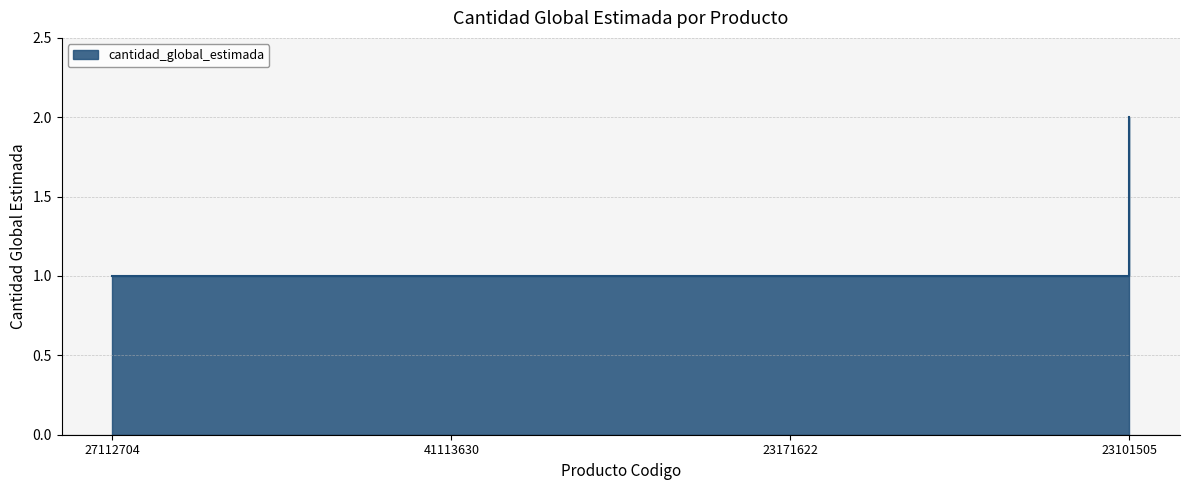

The value at 27112704 is 1. True or false?

True